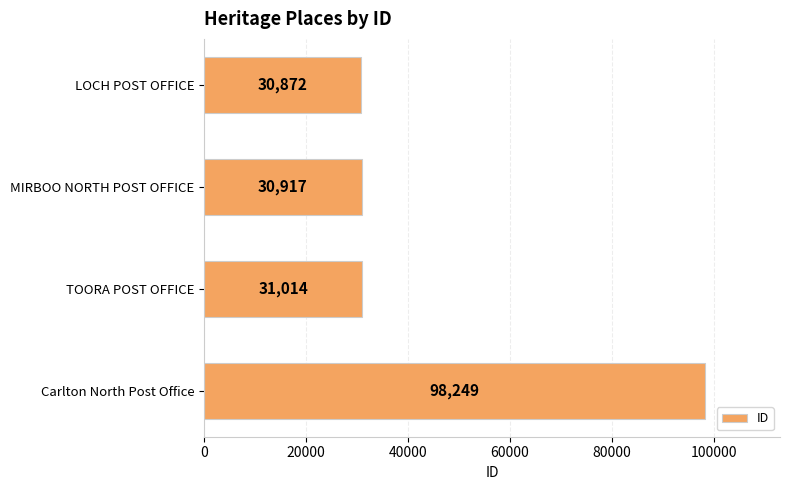

The chart shows a value of 19654 at MIRBOO NORTH POST OFFICE. True or false?

False